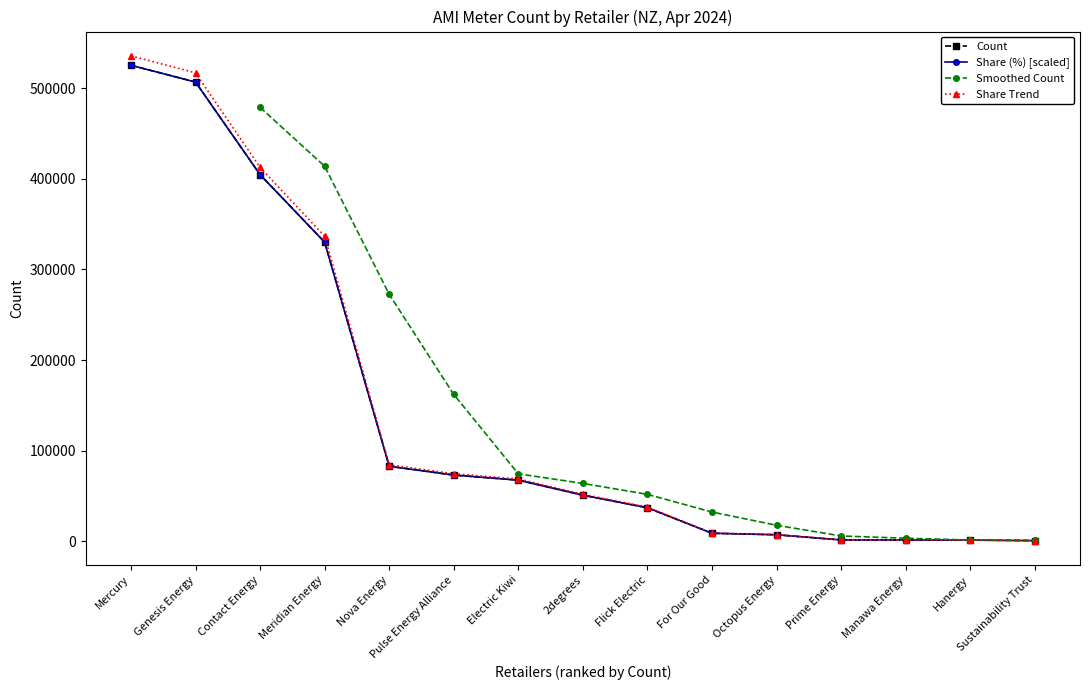

Is this an area chart (filled region under the line)?

No